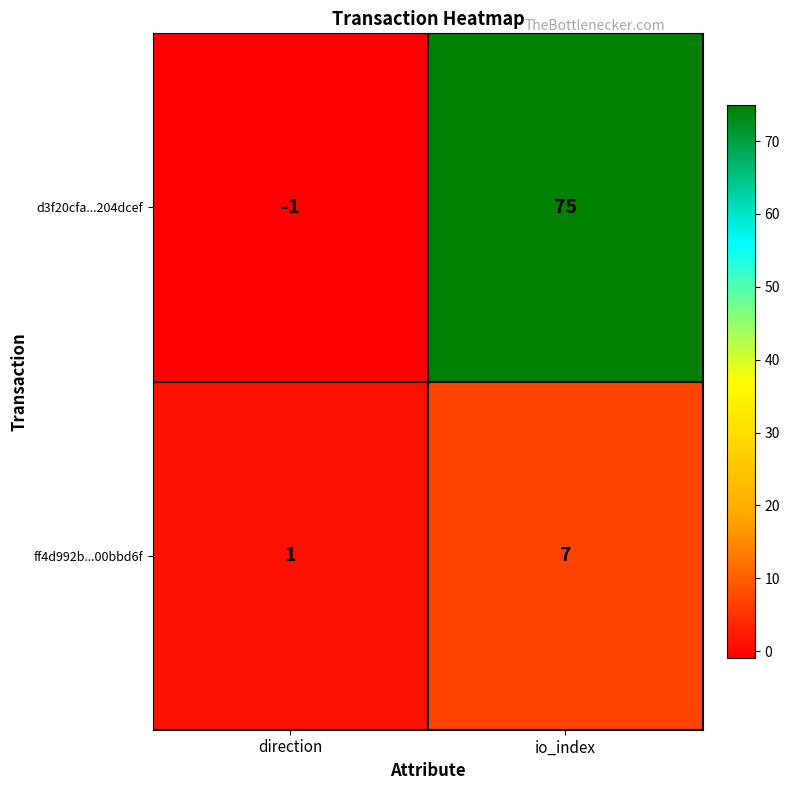

Which category has the highest value across all series?

io_index